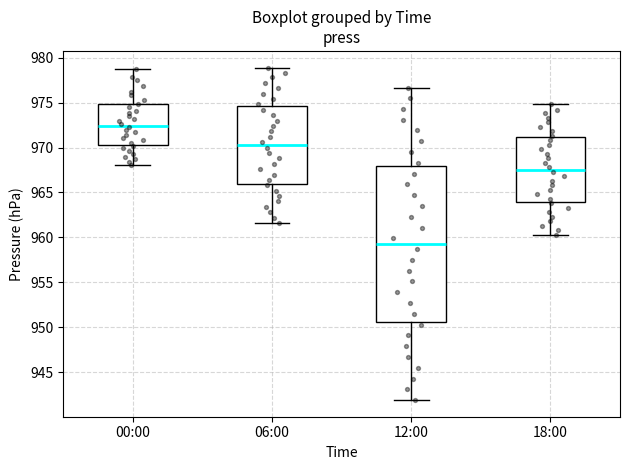

Which box has the highest median line?

00:00